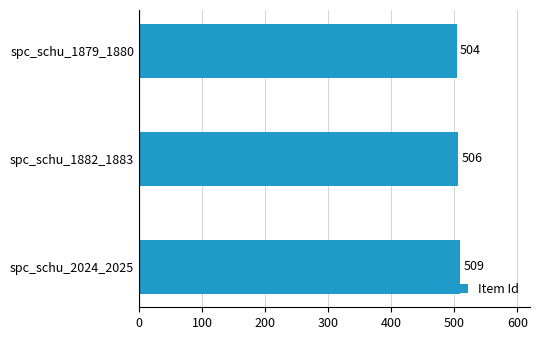

Does the chart contain any negative values?

No